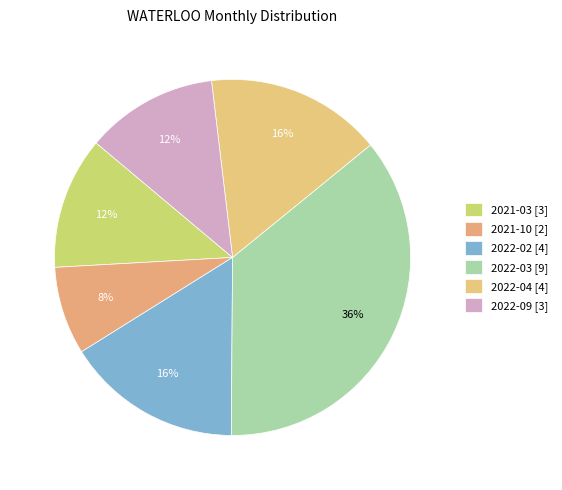

Which slice is the smallest?

2021-10